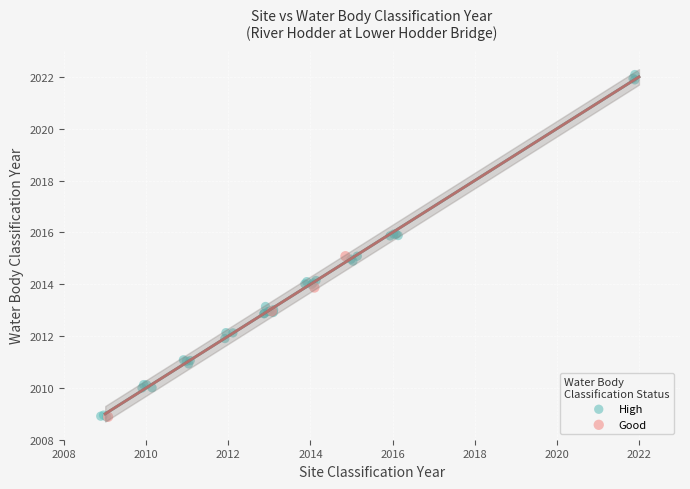

Which series contains the highest Y value?

High